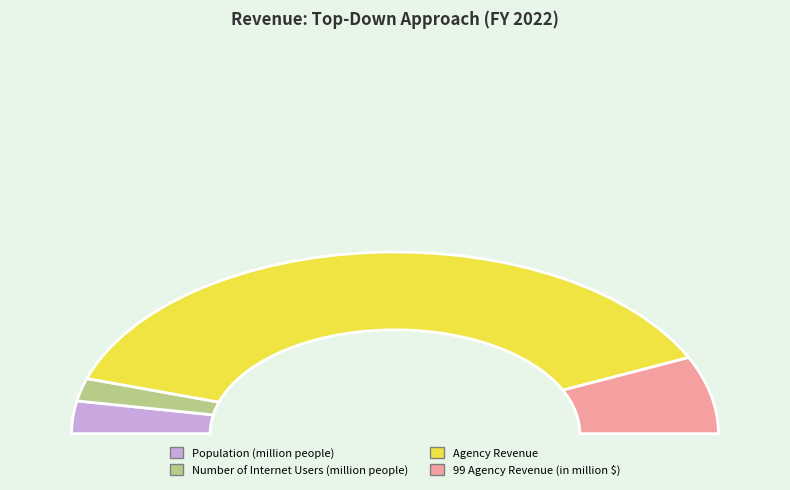

How many segments does this pie chart have?

4